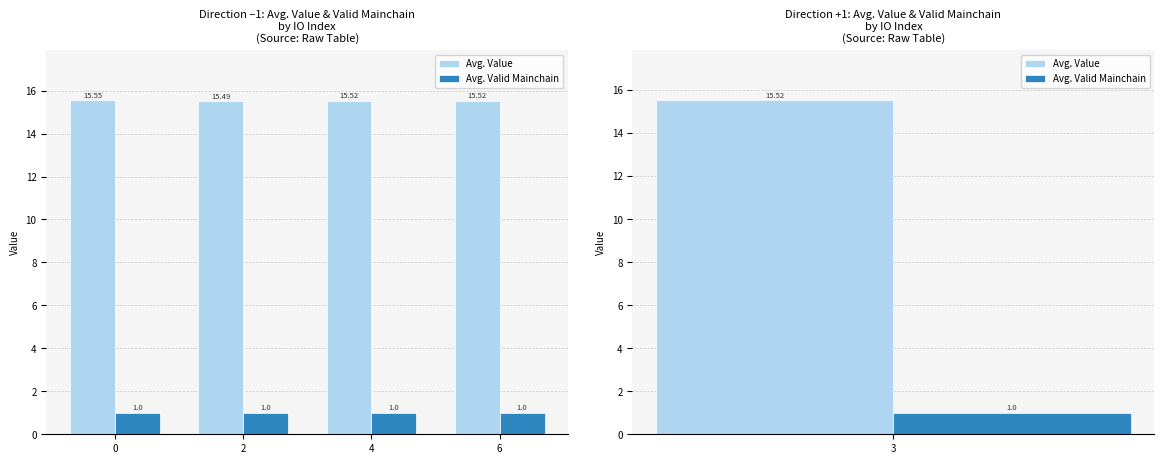

At how many categories does at least one series exceed 12?

4